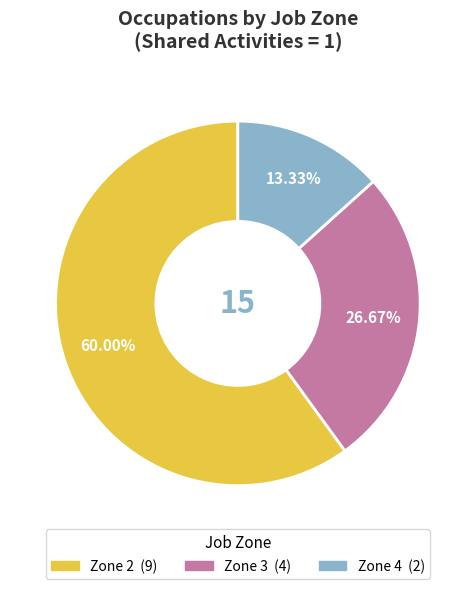

Does any single category account for the majority?

Yes